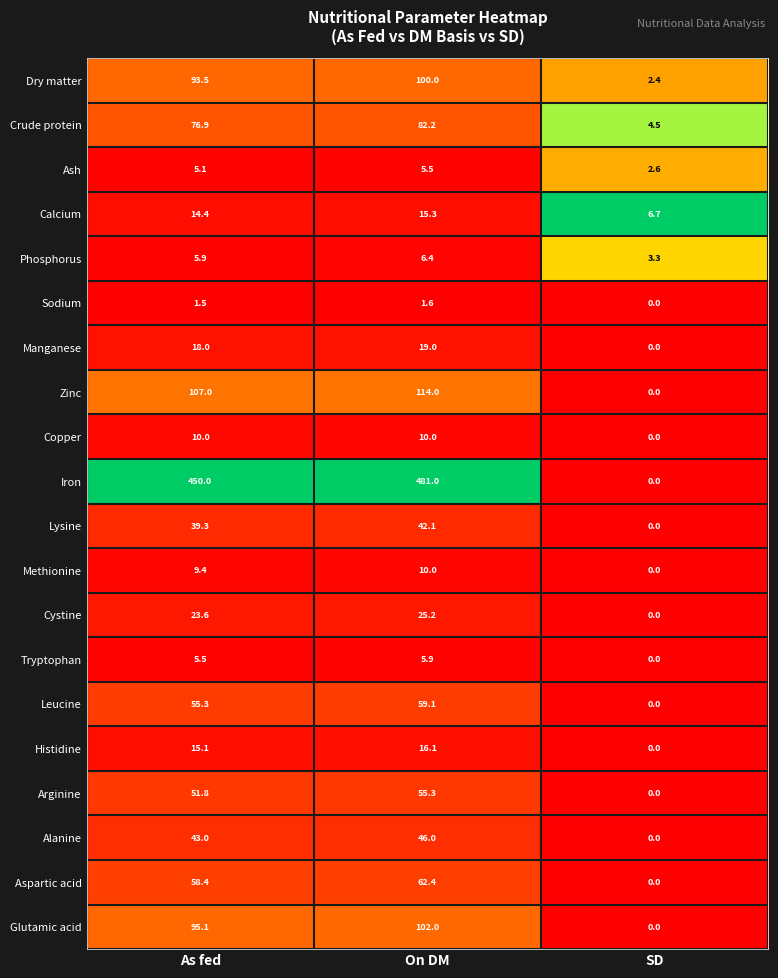

The Copper series shows 10.0 at As fed. True or false?

True